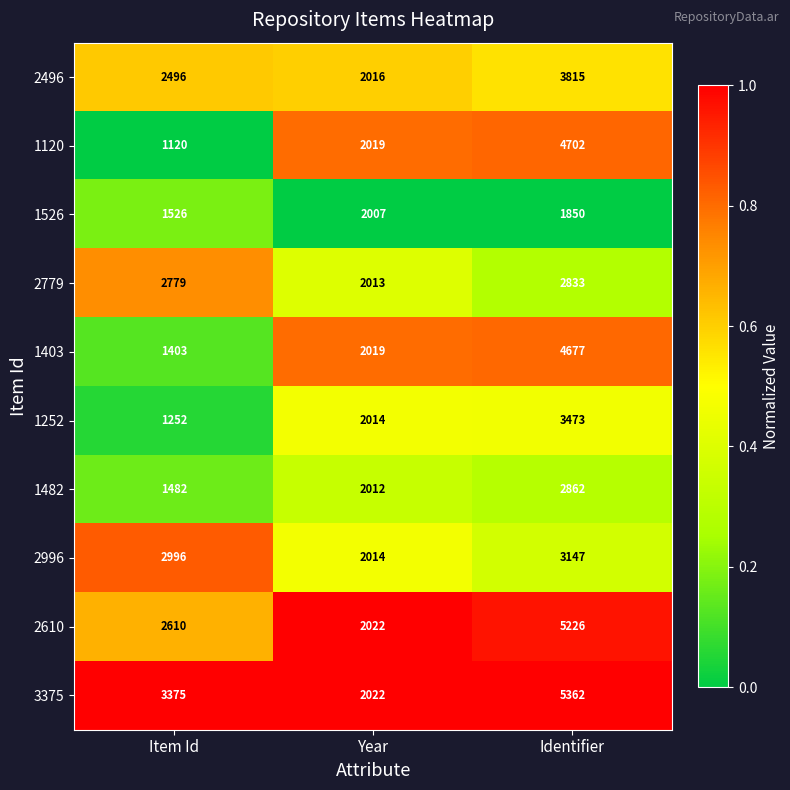

Which series has the largest total across all categories?

3375